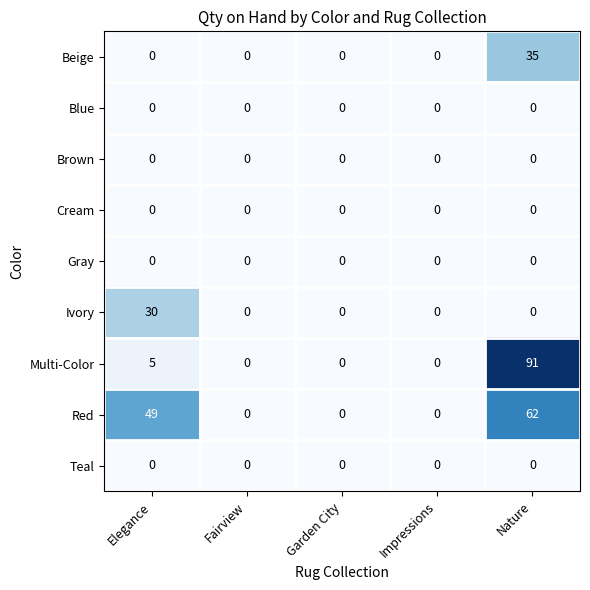

What is the maximum value shown in the chart?

91